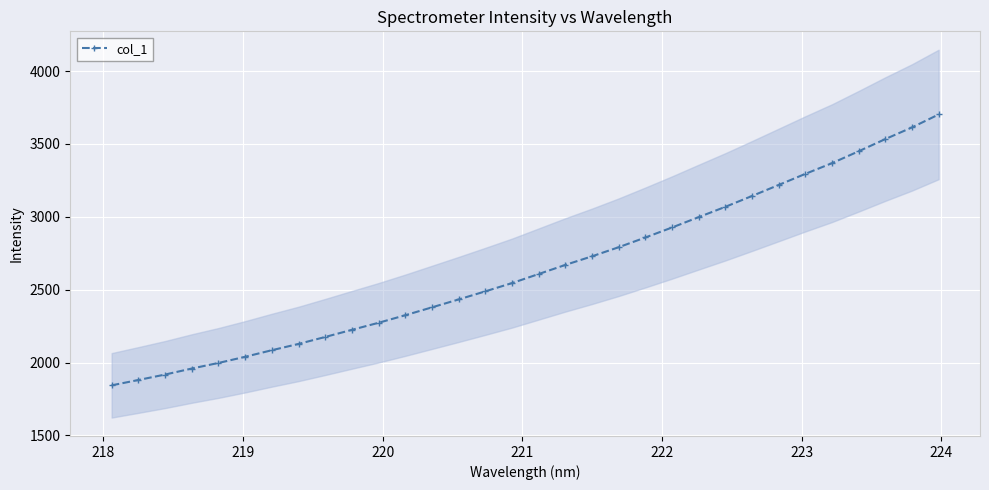

What is the minimum value for col_1?

1843.7